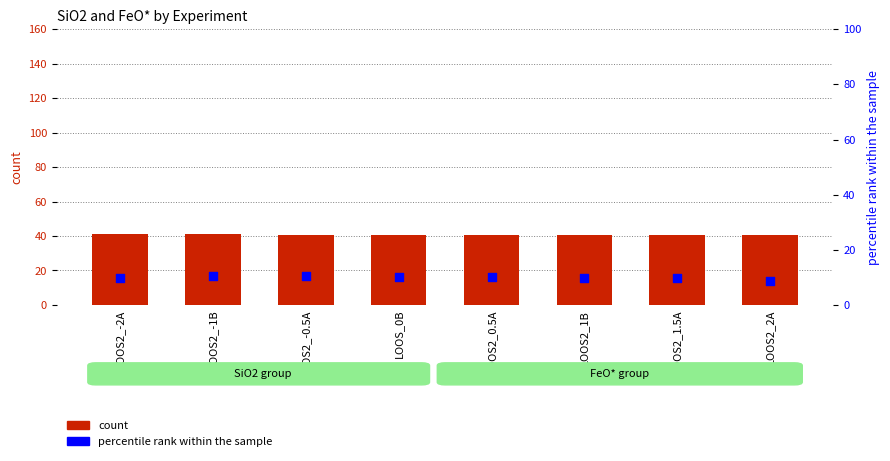

At how many categories does at least one series exceed 40?

8